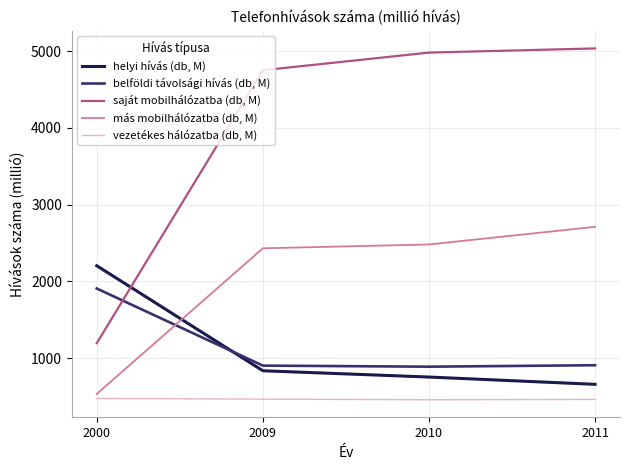

What is the maximum value for belföldi távolsági hívás (db, M)?

1907